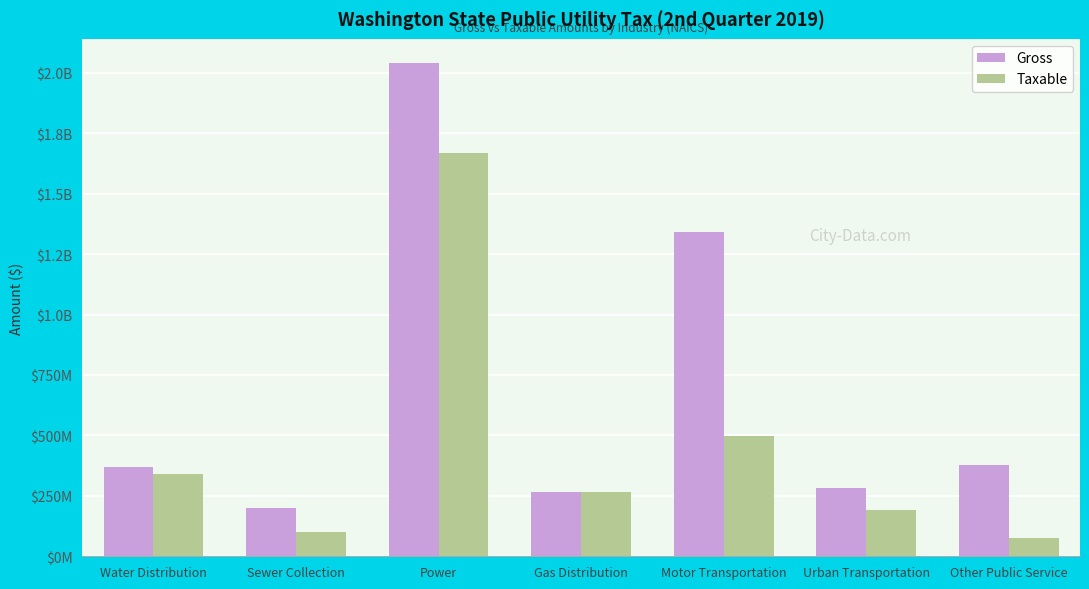

Is the value of Taxable at Urban Transportation greater than the value of Gross at Other Public Service?

No